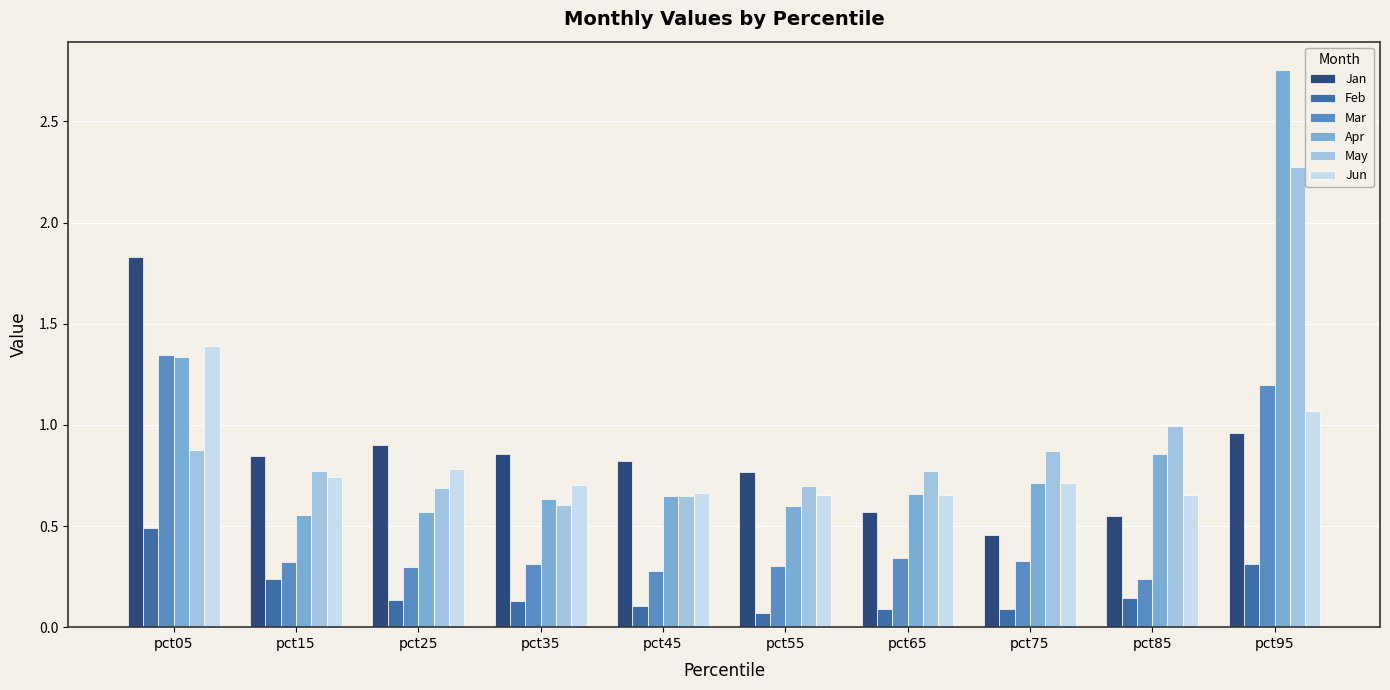

True or false: Jan has a value of 2.5 at pct05.

False